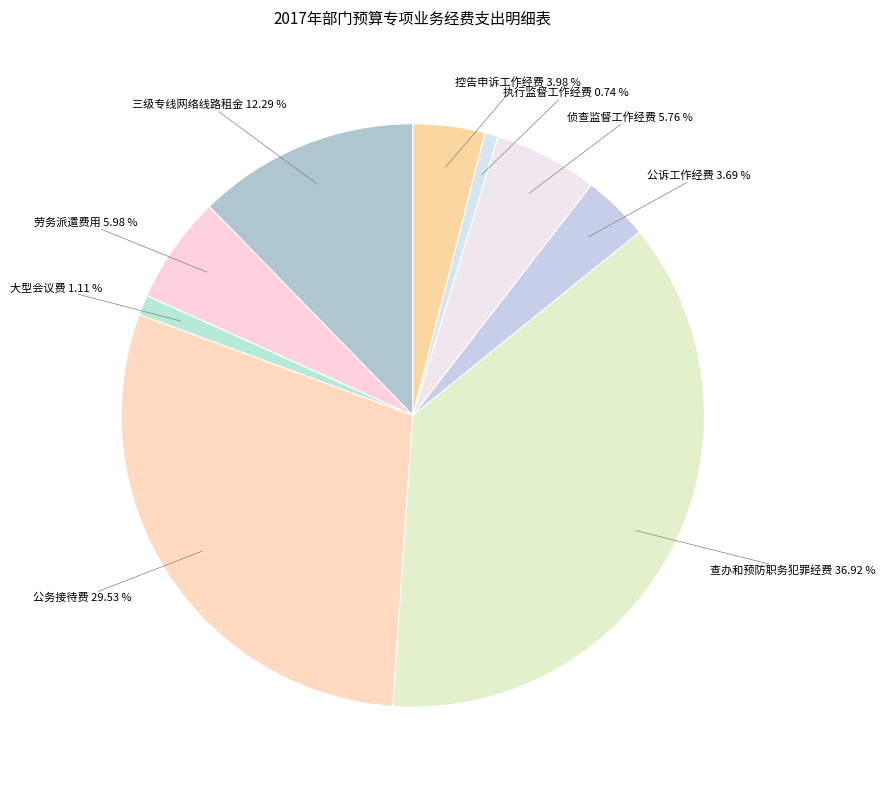

Combined, what portion of the pie is 劳务派遣费用 and 公务接待费?

35.5%